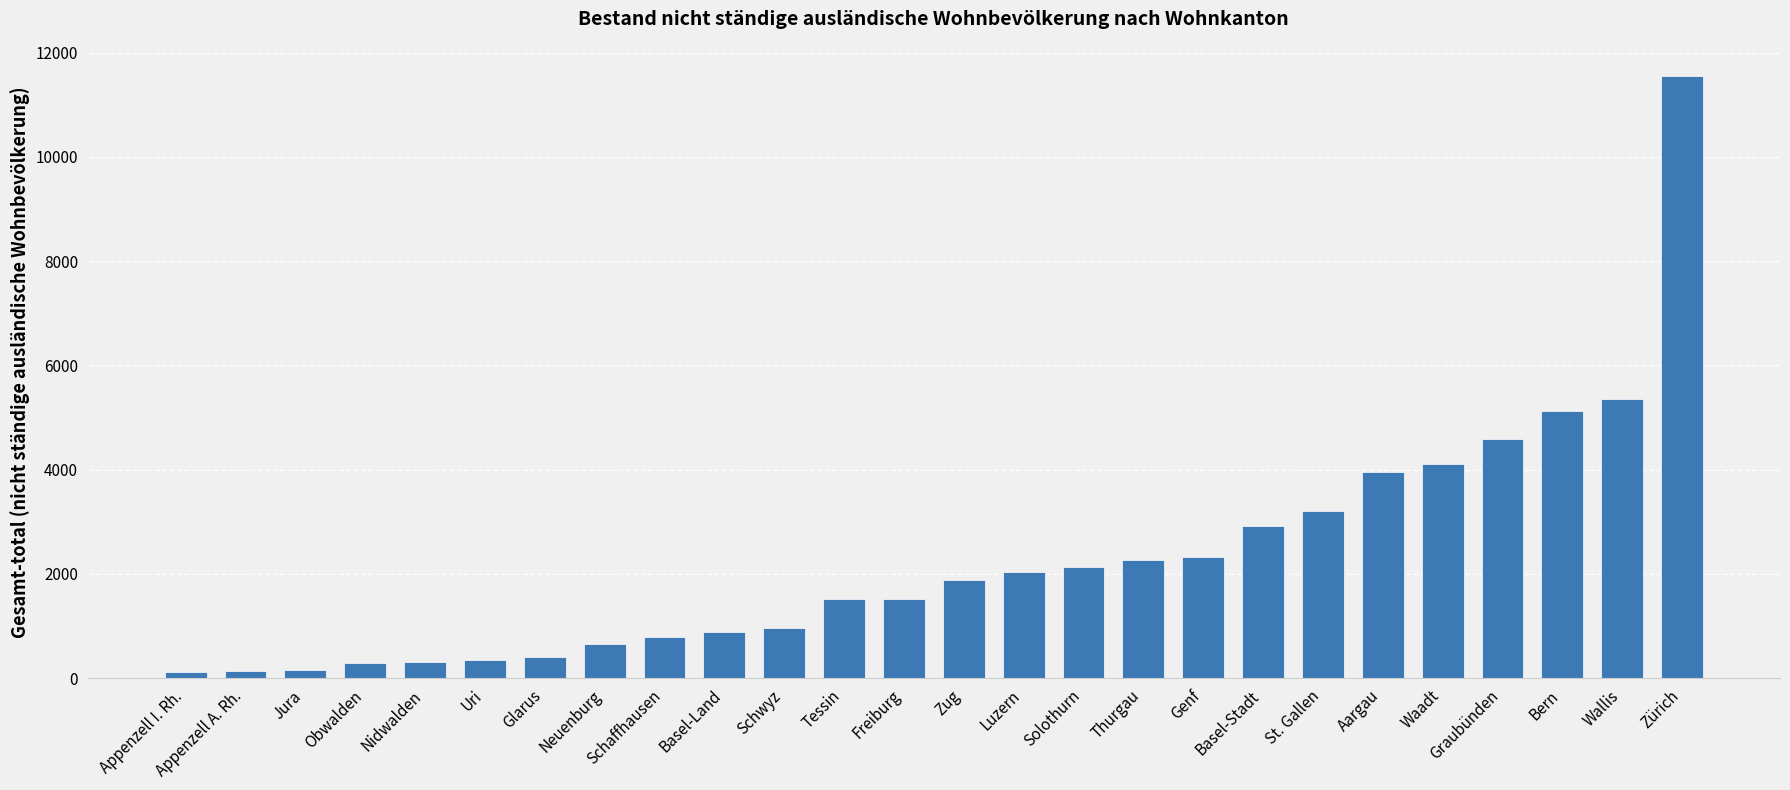

What is the sum of the values at Freiburg and Graubünden?

6120